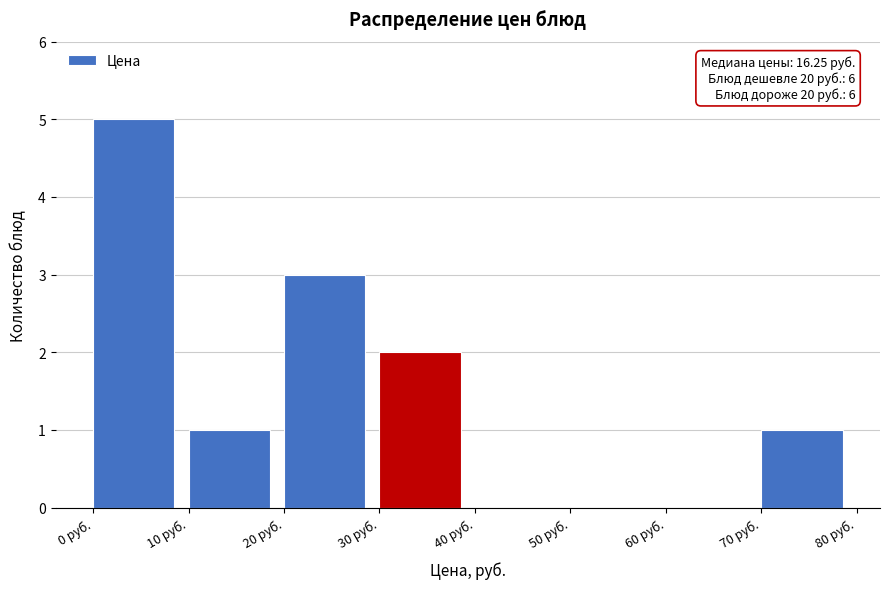

Over which range of the x-axis is the bar tallest?

0 to 10